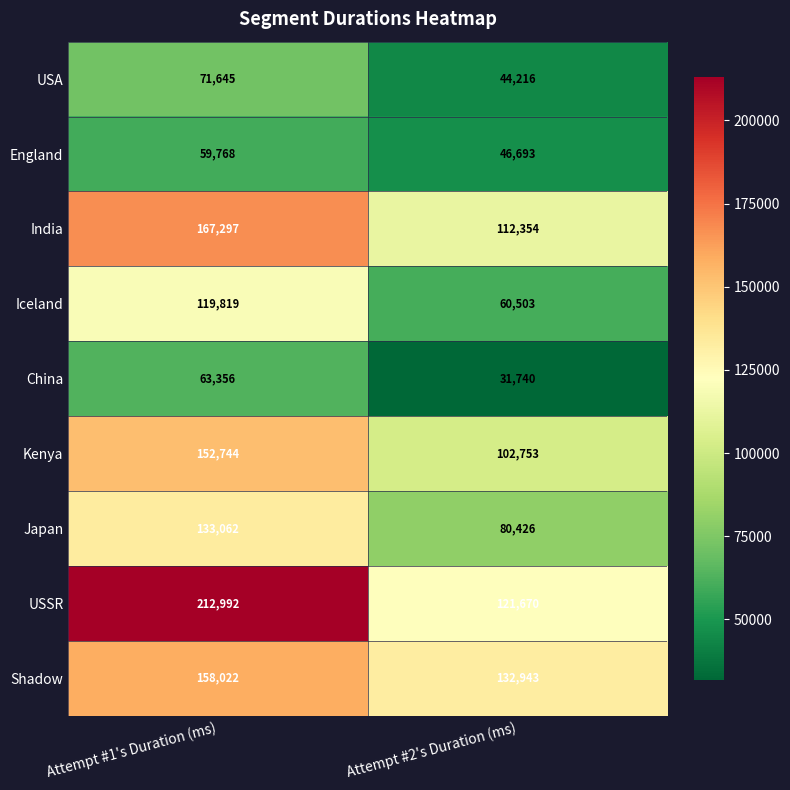

Is it true that USA equals 69023 at Attempt #2's Duration (ms)?

False